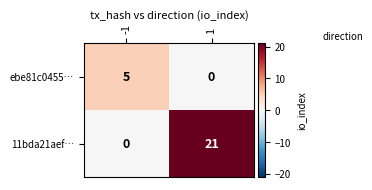

Reading right to left, list all the values displayed in this chart.

ebe81c0455…: 0	5
11bda21aef…: 21	0